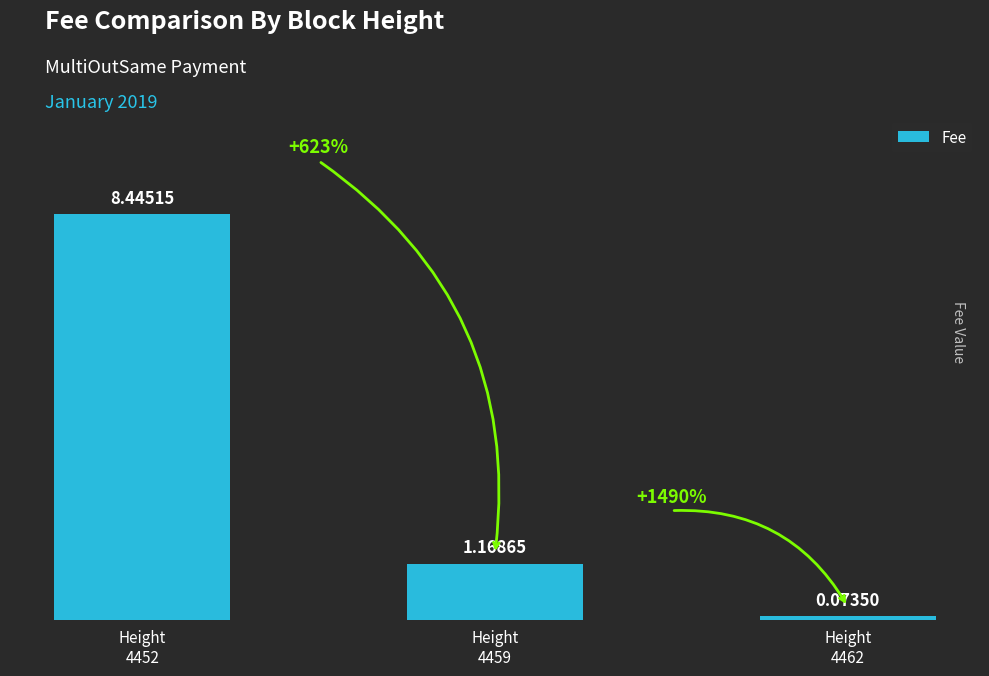

Which has a higher value, Height
4459 or Height
4462?

Height
4459